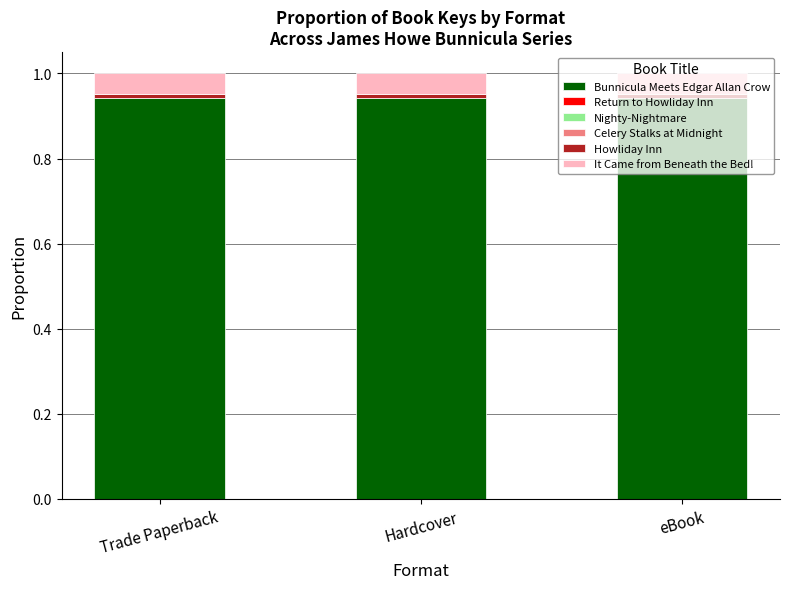

Is it true that Bunnicula Meets Edgar Allan Crow equals 0.5 at Trade Paperback?

False